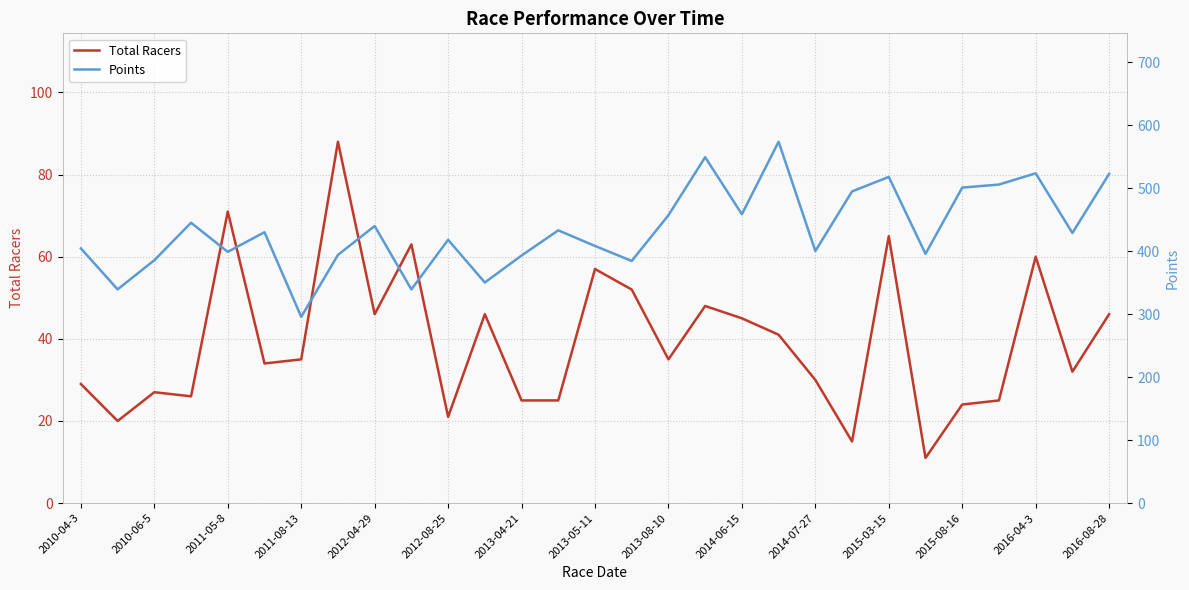

True or false: Total Racers and Points intersect in this chart.

False